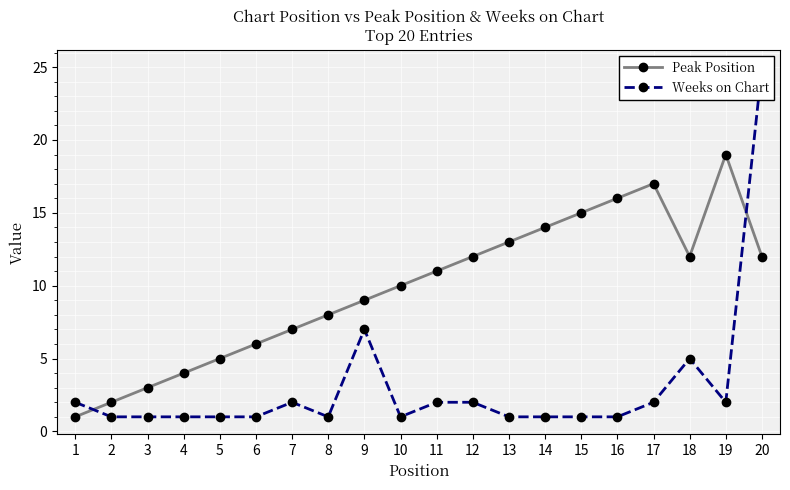

At which label is Peak Position closest to 10?

10